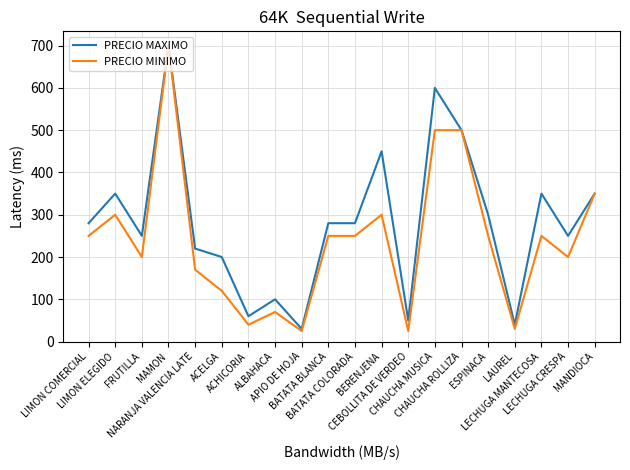

The PRECIO MINIMO series shows 416 at BERENJENA. True or false?

False